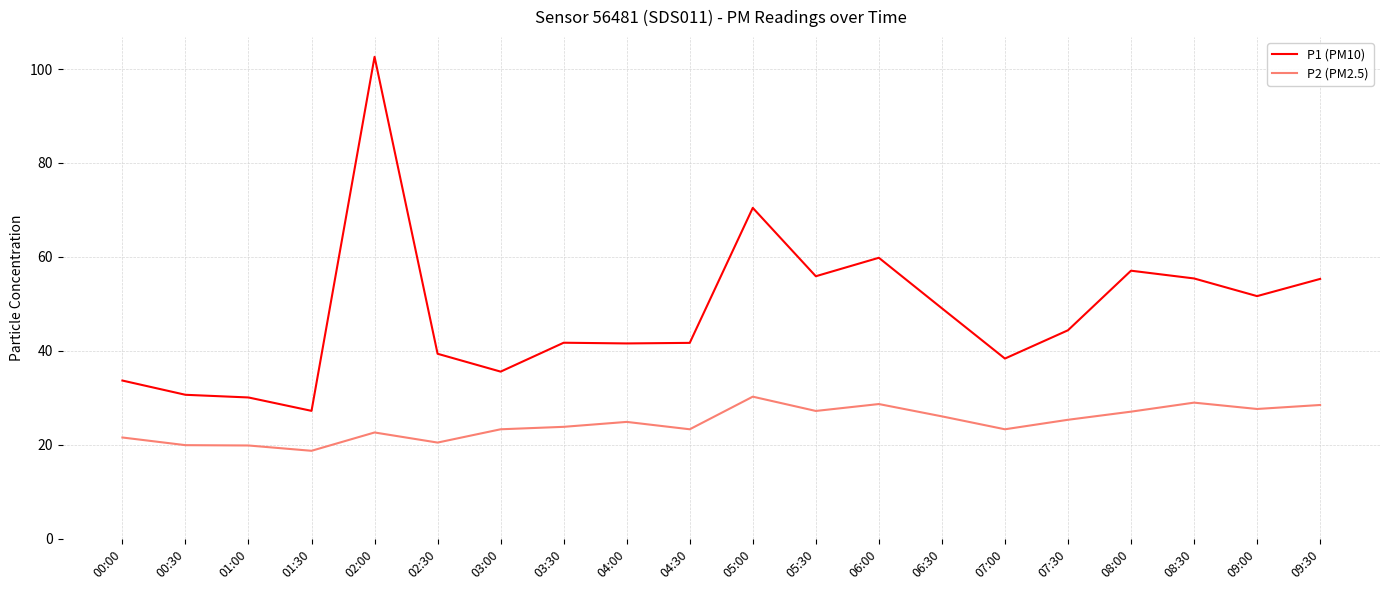

True or false: P1 (PM10) has a value of 41.8 at 03:30.

True